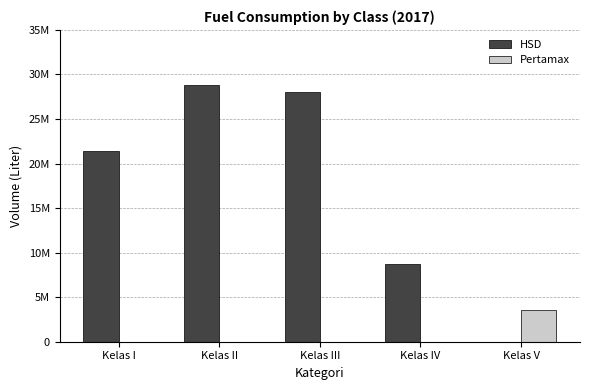

Between Kelas II and Kelas V, which is larger?

Kelas II